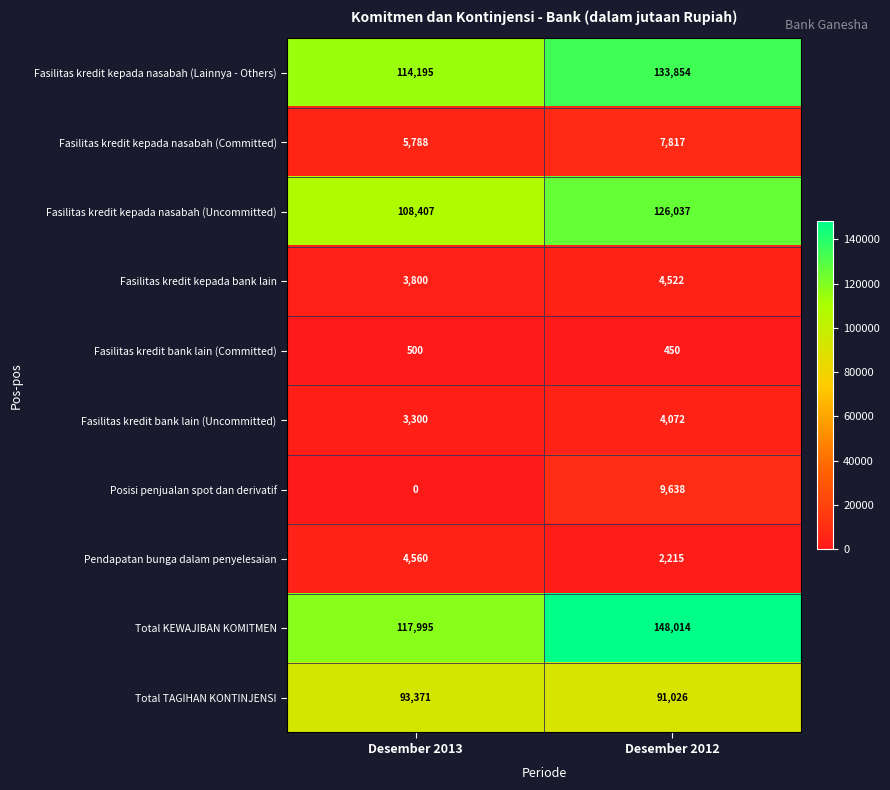

At how many categories does at least one series exceed 24786?

2